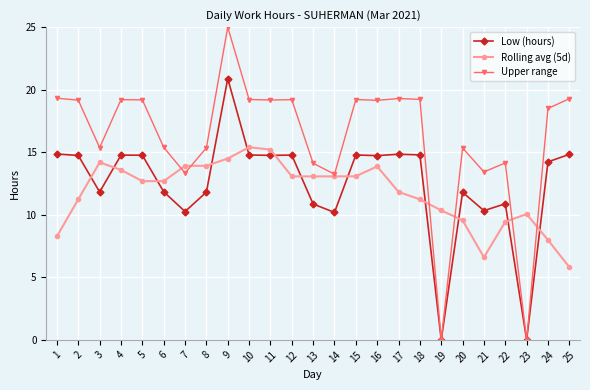

Where is the first local minimum for Upper range?

3